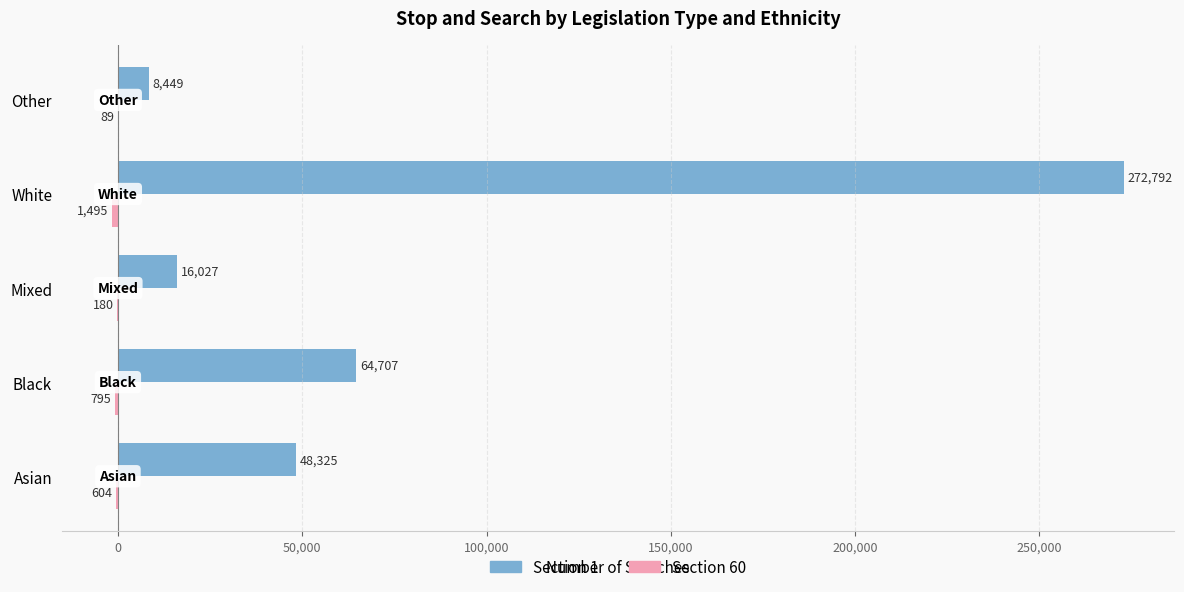

Which series changed the most between Black and White?

Section 1